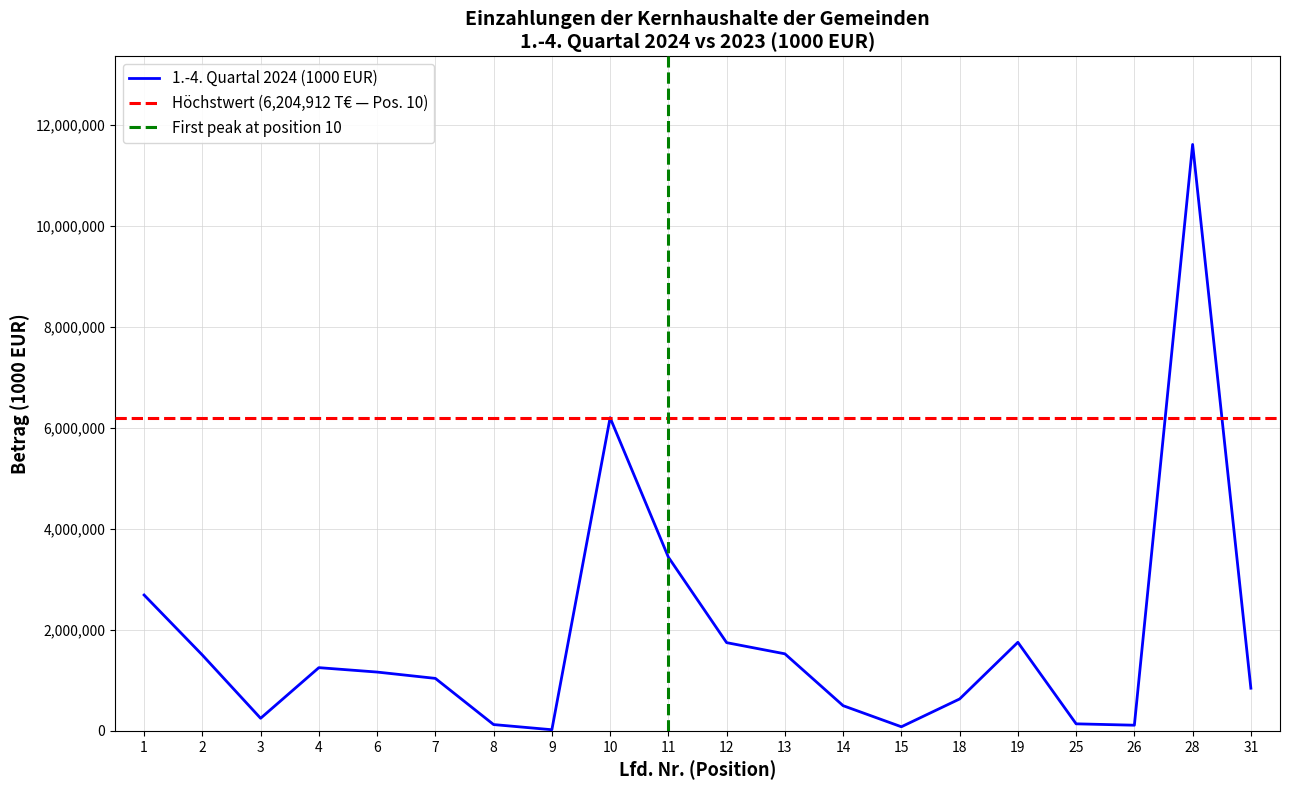

True or false: the data shows 1527170 at 13.

True